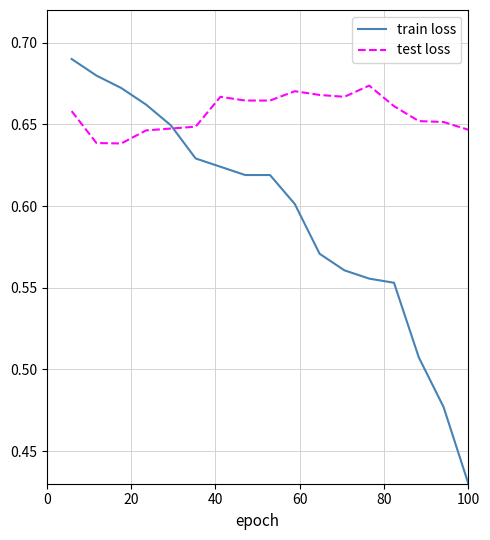

List the series in order of their overall mean, highest first.

test loss, train loss